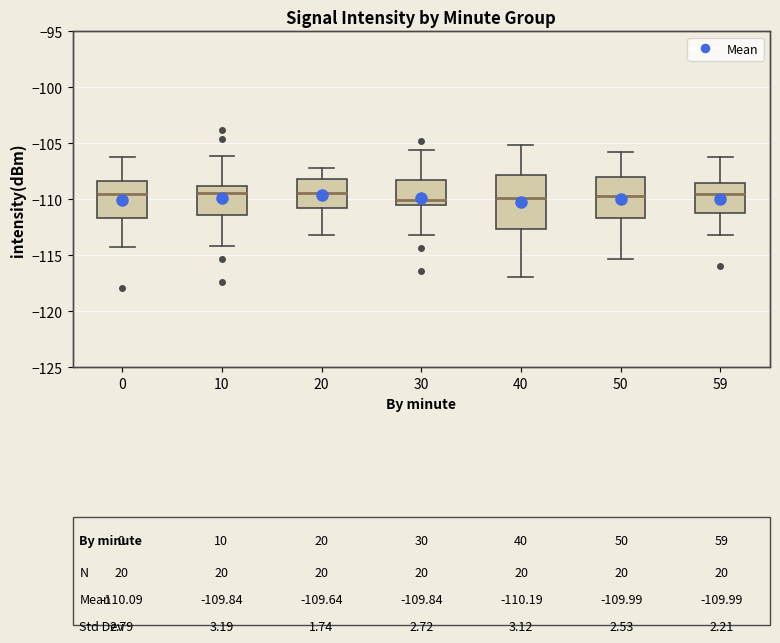

Where is the lower edge of the box at x = 50 on the y-axis? The values are not printed on the chart, so give them approximately, as read against the axis.

-111.5